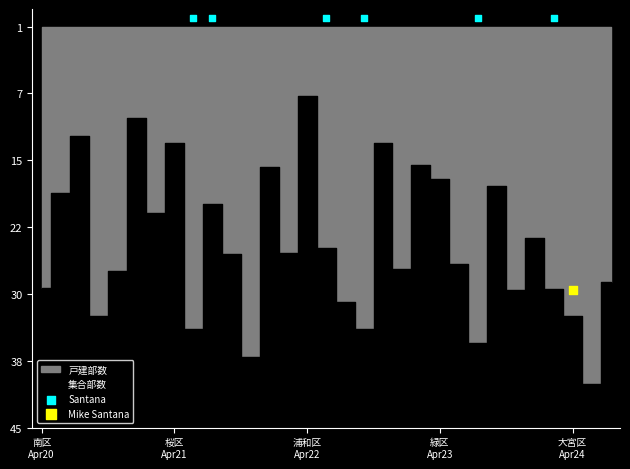

Which series reaches the maximum Y coordinate?

Mike Santana